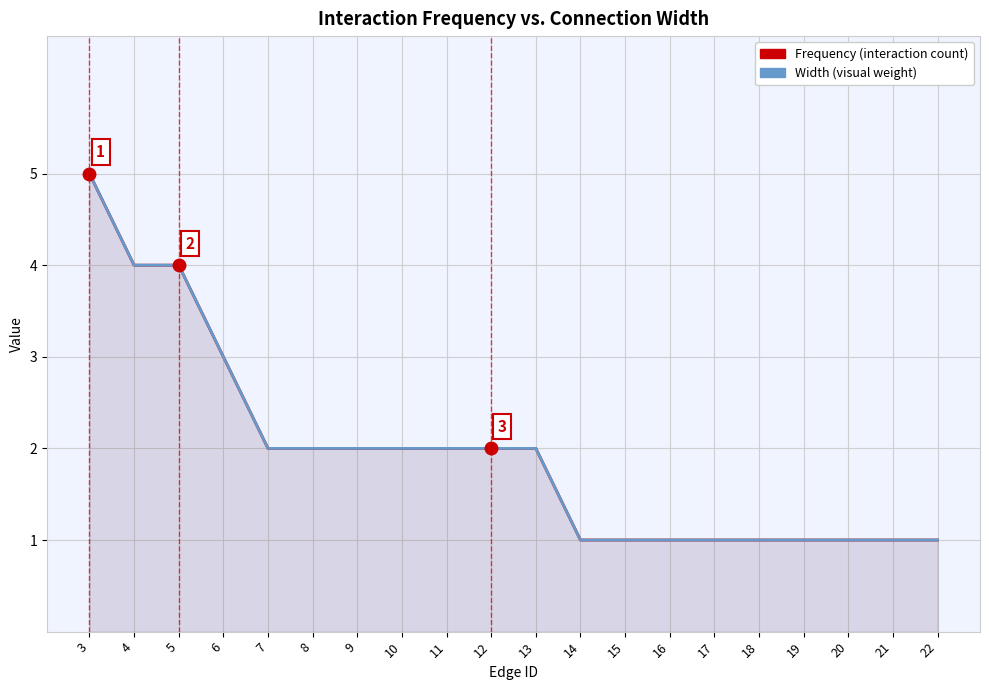

True or false: Frequency (interaction count) and Width (visual weight) cross at least once.

False